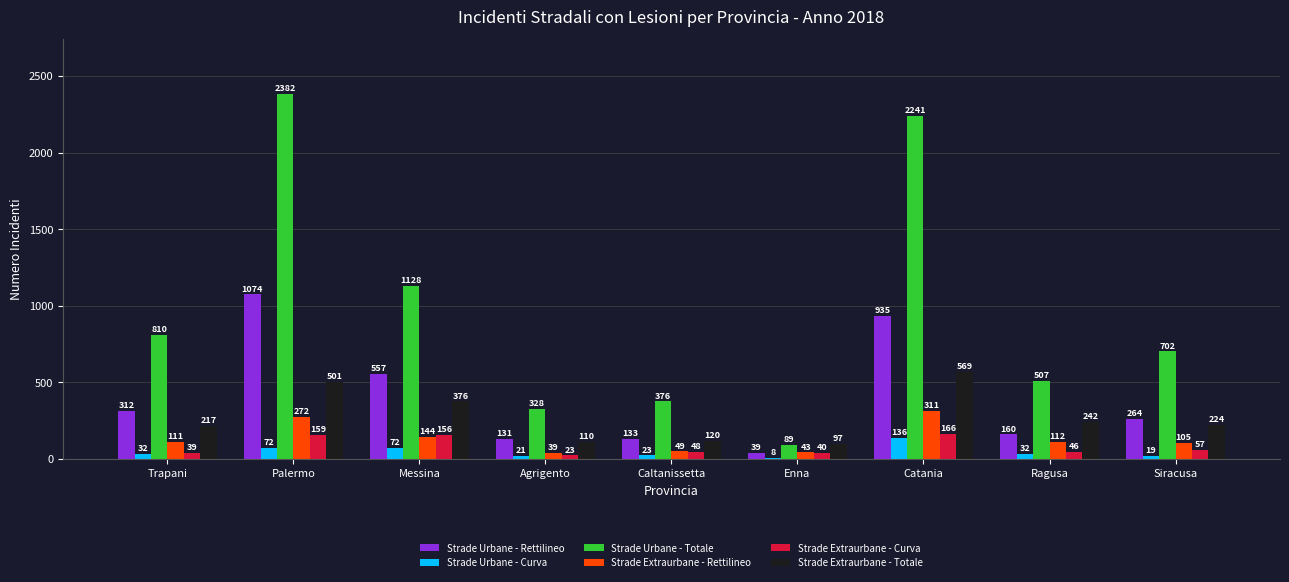

Are the bars grouped side by side (vs. stacked)?

Yes